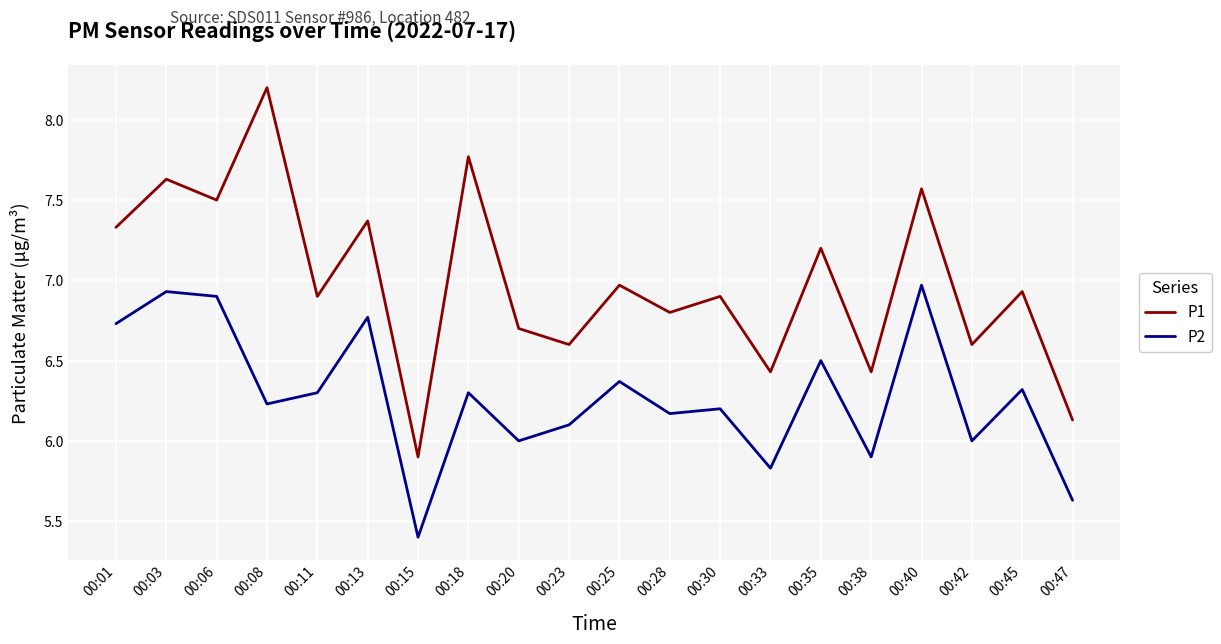

At which label does P2 first exceed 6?

00:01